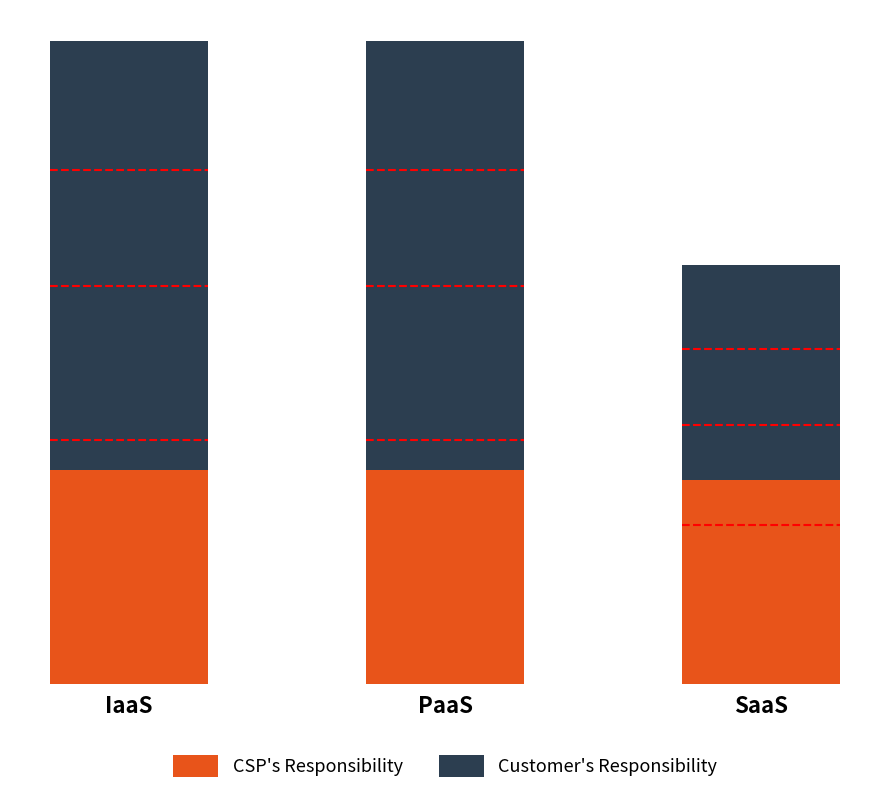

What value does the CSP's Responsibility series have at PaaS?

45